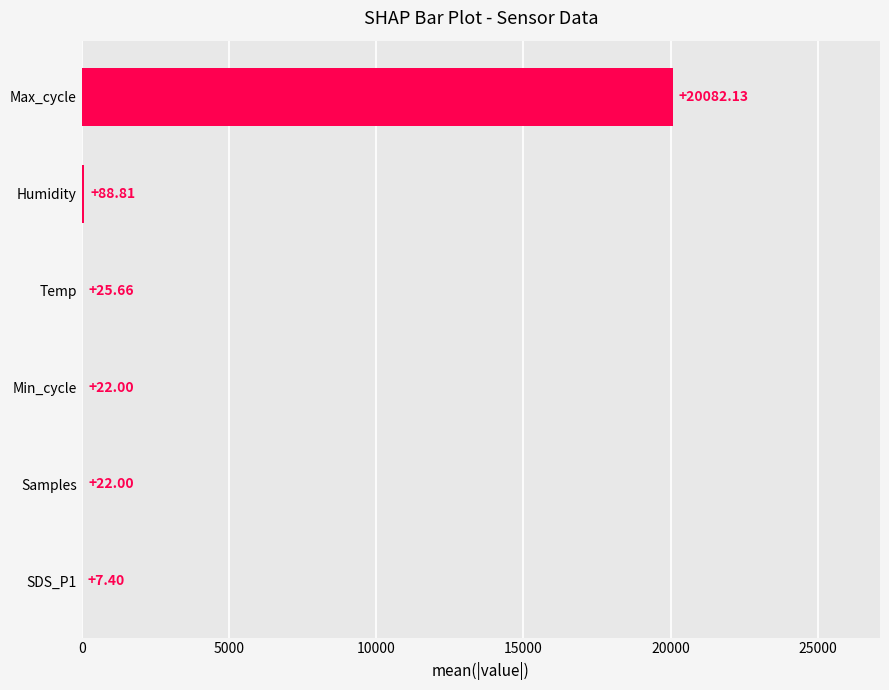

What is the change in value from SDS_P1 to Humidity?

+81.4